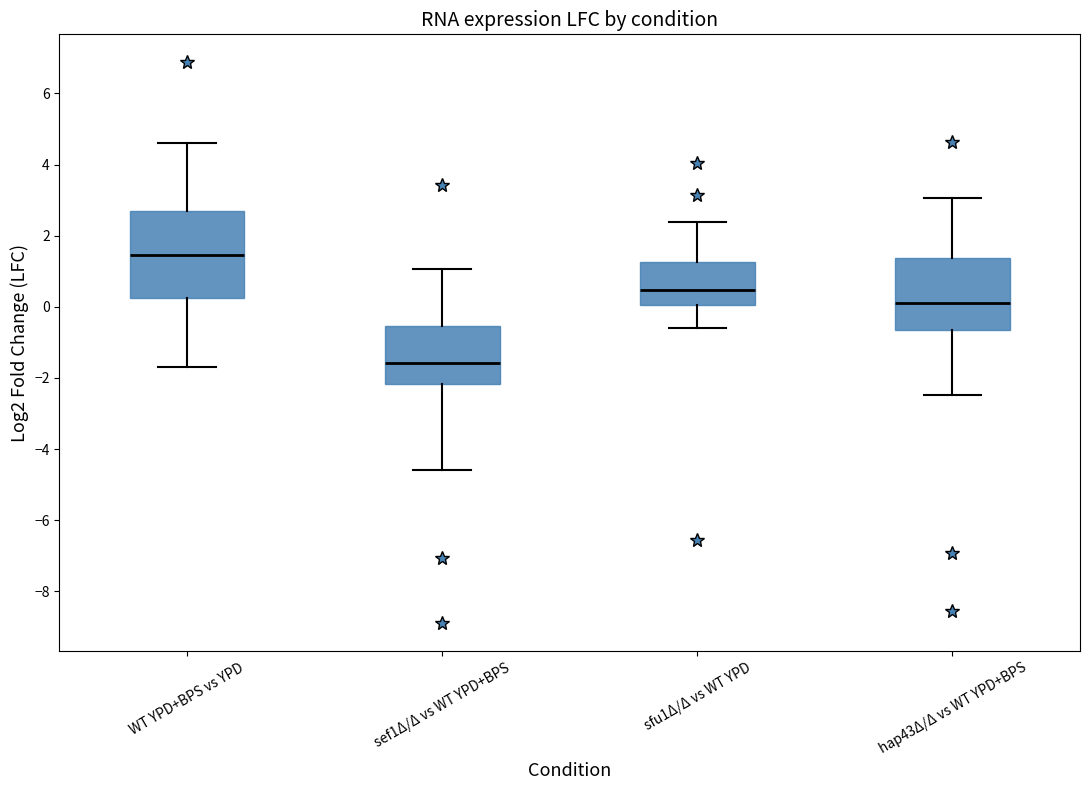

Reading left to right, read every box against the y-axis: the position of its median line, the range the box covers, and the ends of its whiskers. The values are not printed on the chart, so give them approximately, as read against the axis.

WT YPD+BPS vs YPD: median 1.4, box 0.2 to 2.6, whiskers -1.8 to 4.6
sef1Δ/Δ vs WT YPD+BPS: median -1.6, box -2.2 to -0.6, whiskers -4.6 to 1.0
sfu1Δ/Δ vs WT YPD: median 0.4, box 0.0 to 1.2, whiskers -0.6 to 2.4
hap43Δ/Δ vs WT YPD+BPS: median 0.2, box -0.6 to 1.4, whiskers -2.4 to 3.0